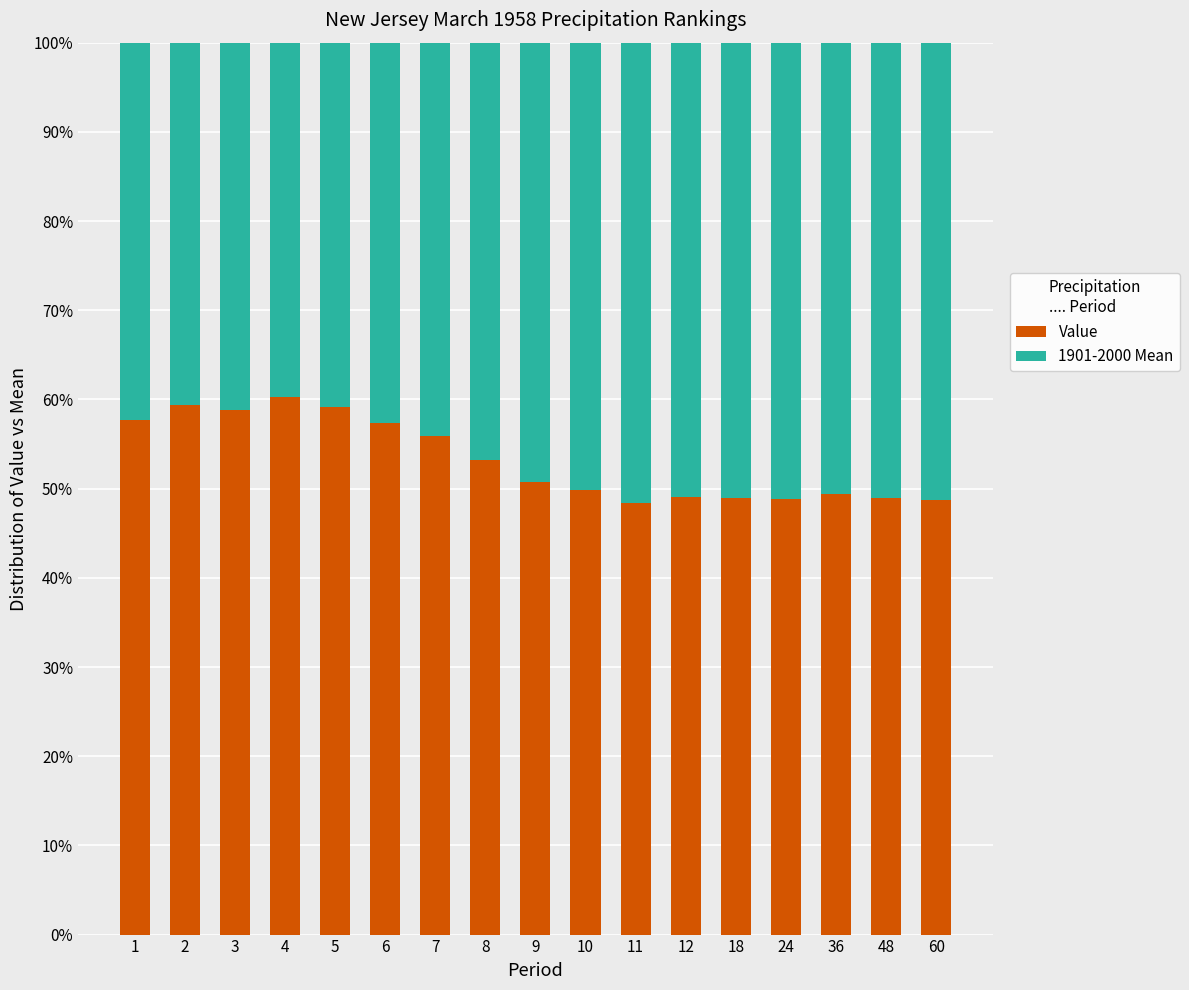

What is the minimum value for Value?

48.4